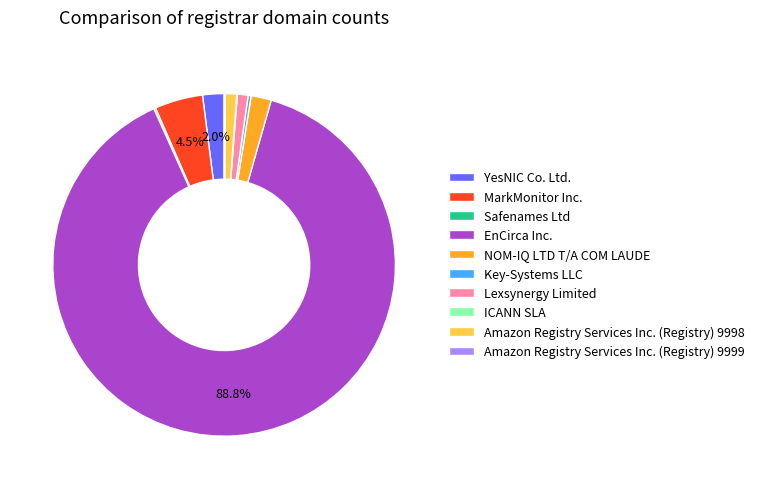

Does NOM-IQ LTD T/A COM LAUDE represent more than half of the total?

No